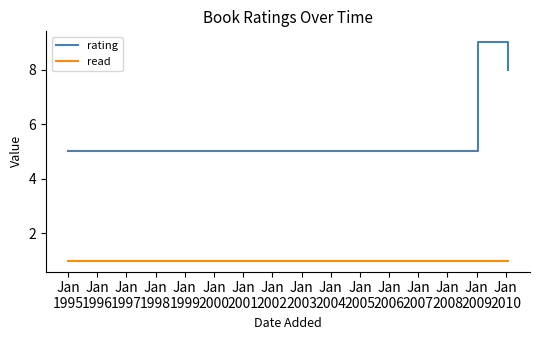

True or false: rating has more than 2 interior local peaks.

False